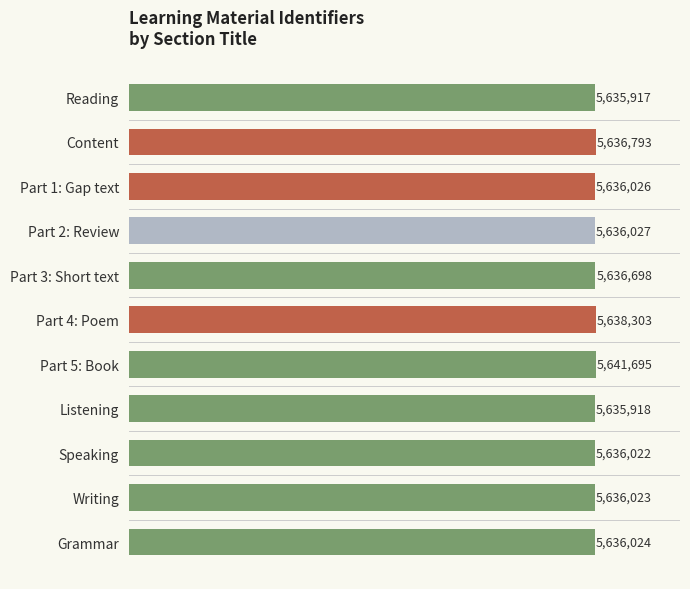

Are the bars horizontal?

Yes